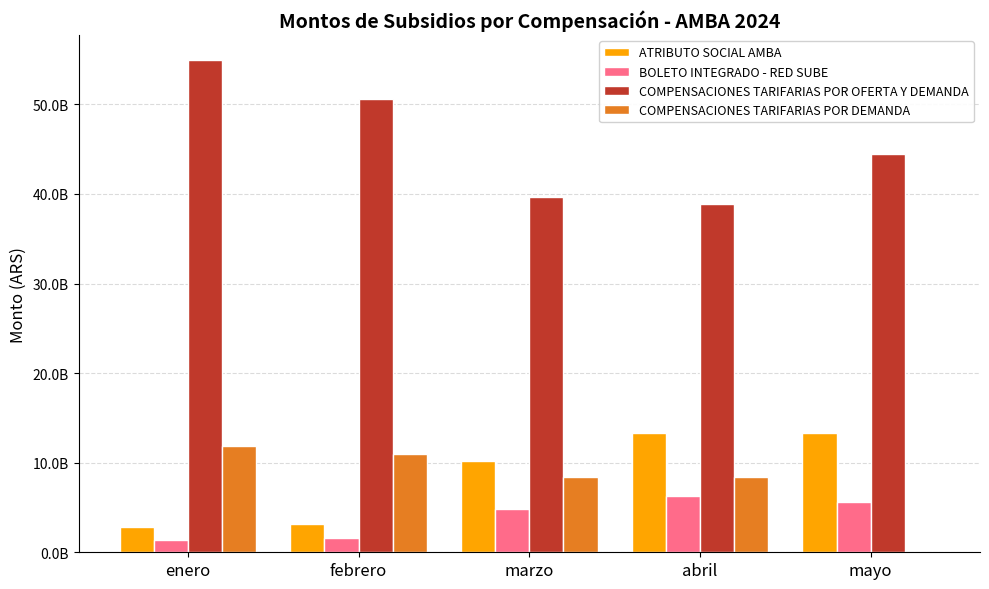

At which label does ATRIBUTO SOCIAL AMBA reach its minimum?

enero